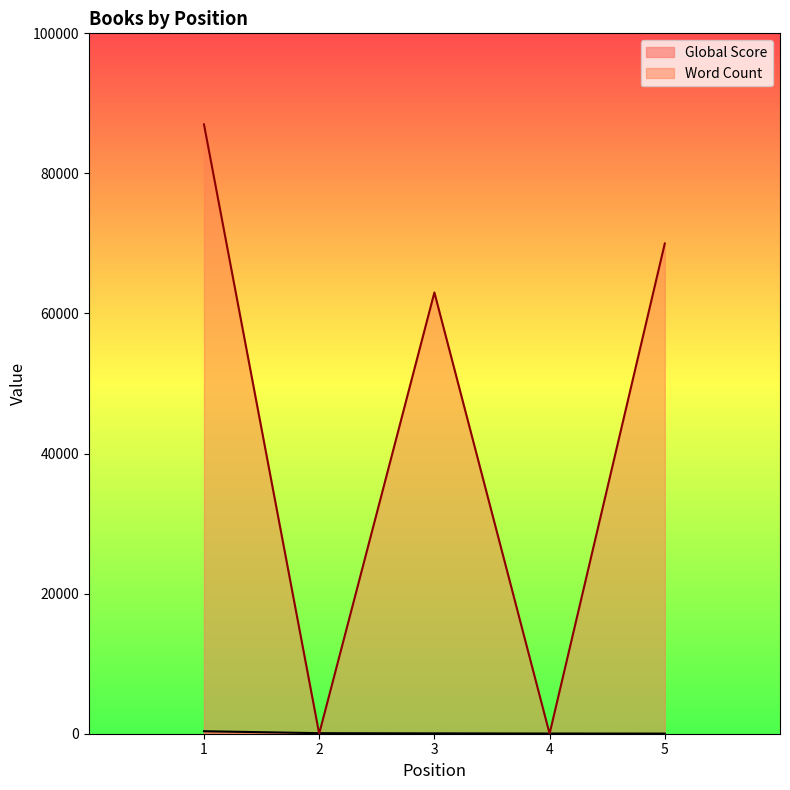

Is it true that Word Count equals 0 at 2?

True